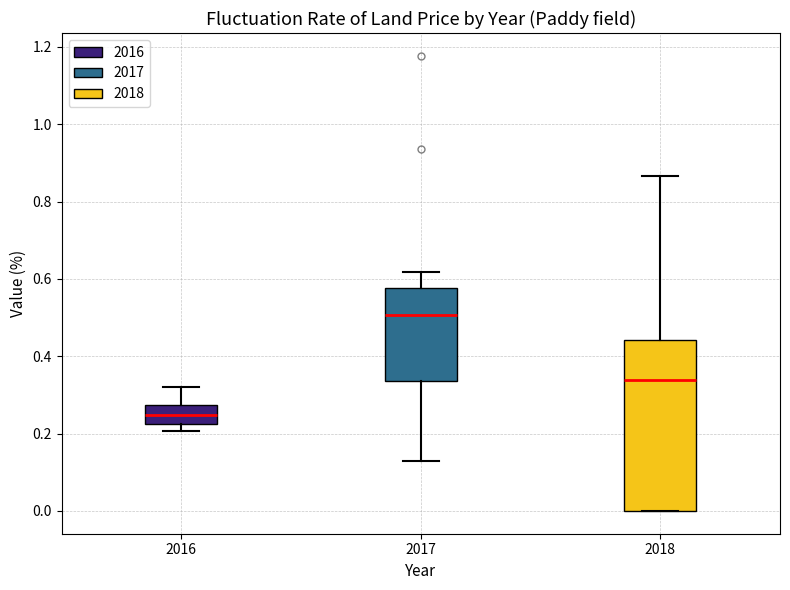

Which box's median line is the lowest?

2016